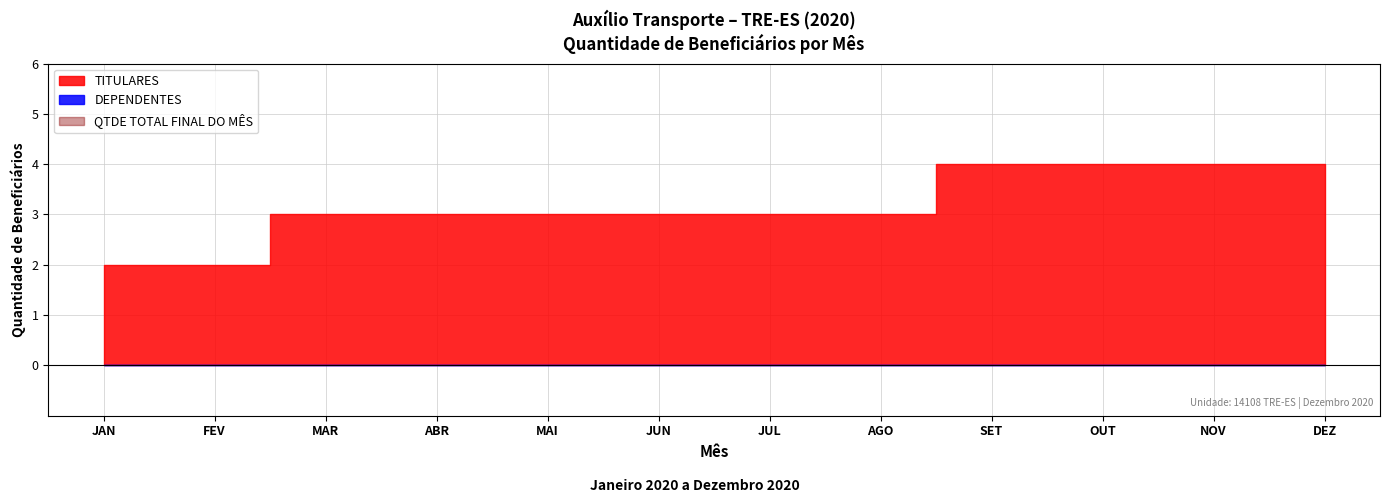

What are all the series names shown in the legend?

TITULARES, DEPENDENTES, QTDE TOTAL FINAL DO MÊS